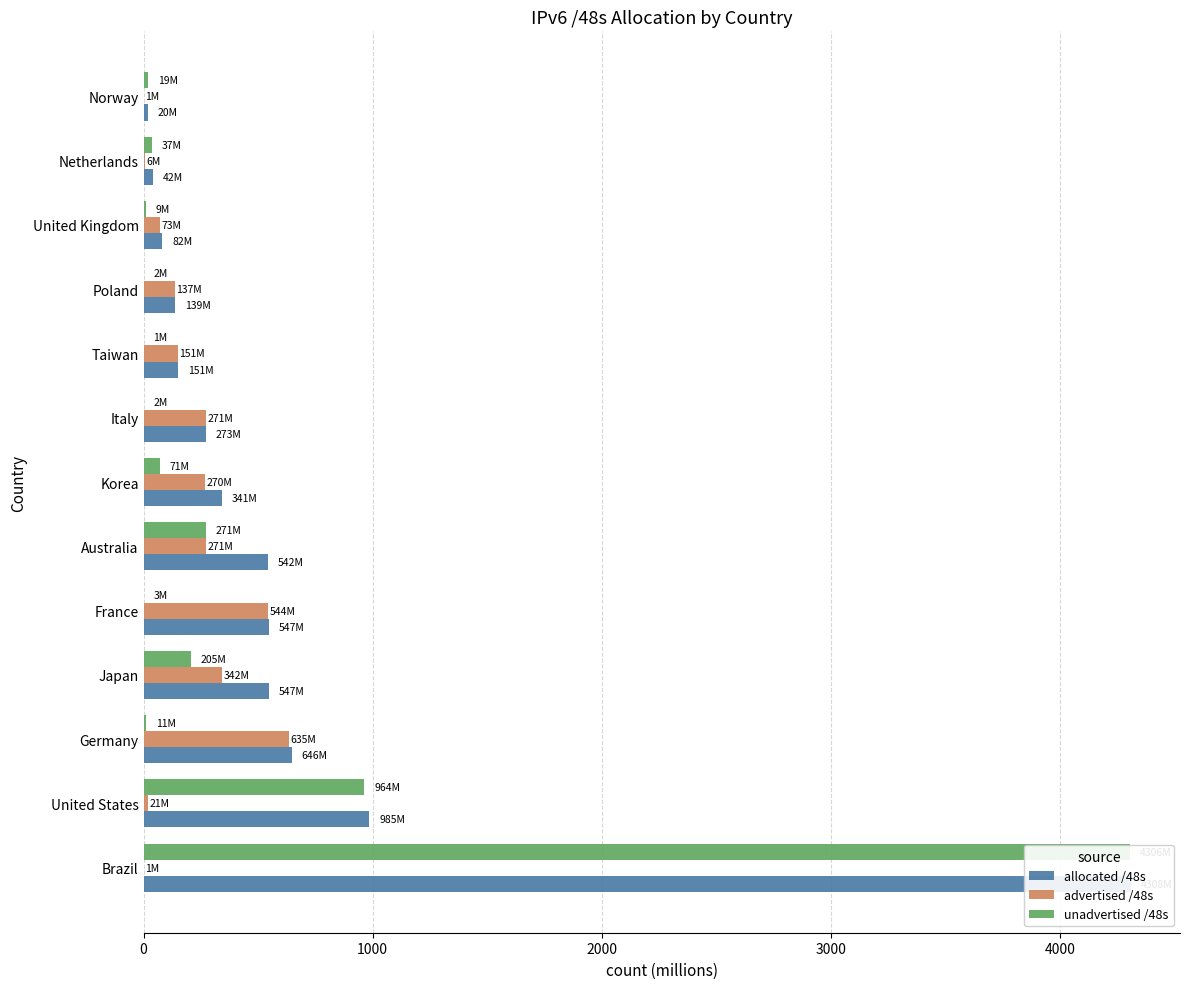

How many groups of bars are there?

13